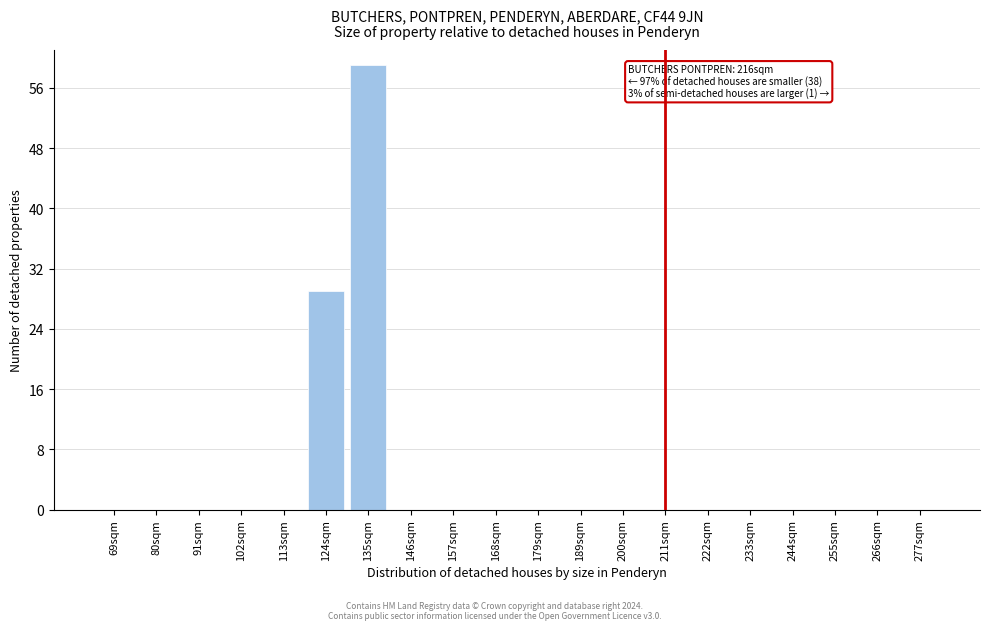

Reading left to right, transcribe all the data shown in this chart.

69sqm=0	80sqm=0	91sqm=0	102sqm=0	113sqm=0	124sqm=29	135sqm=59	146sqm=0	157sqm=0	168sqm=0	179sqm=0	189sqm=0	200sqm=0	211sqm=0	222sqm=0	233sqm=0	244sqm=0	255sqm=0	266sqm=0	277sqm=0